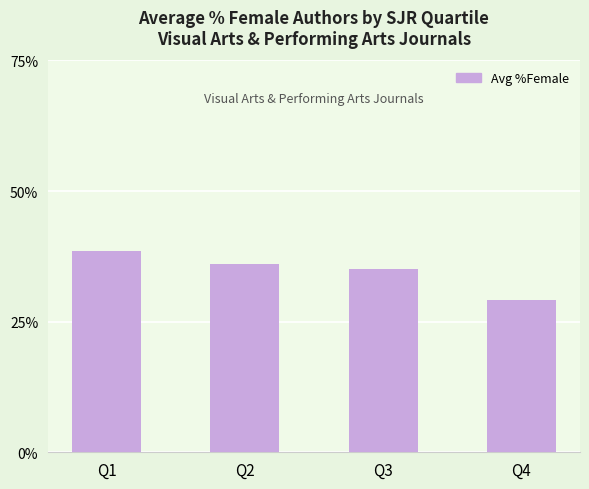

Where is the data nearest to the value 33?

Q3